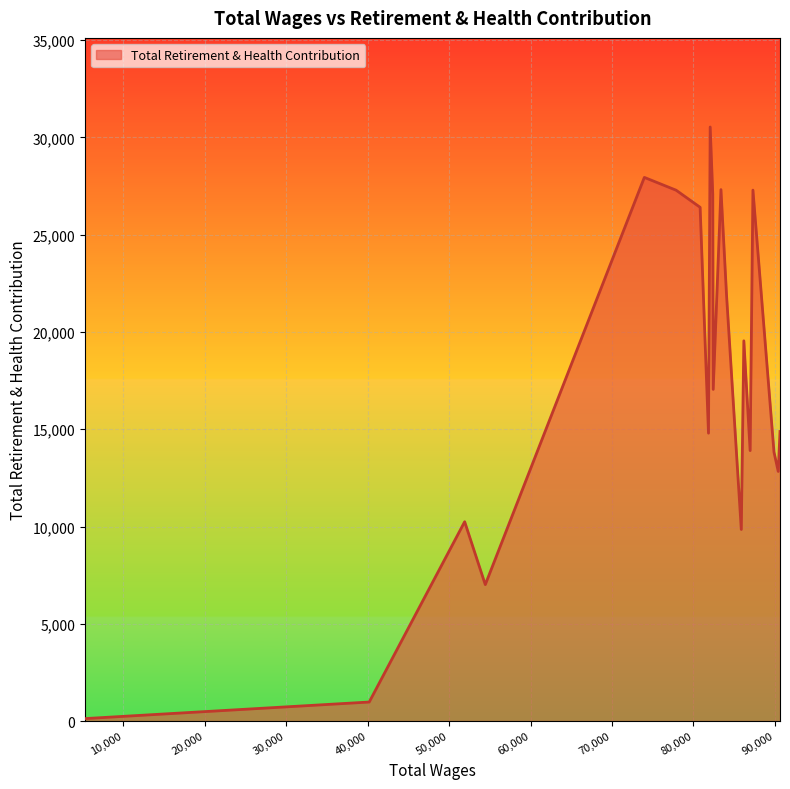

How many series are shown in this chart?

1